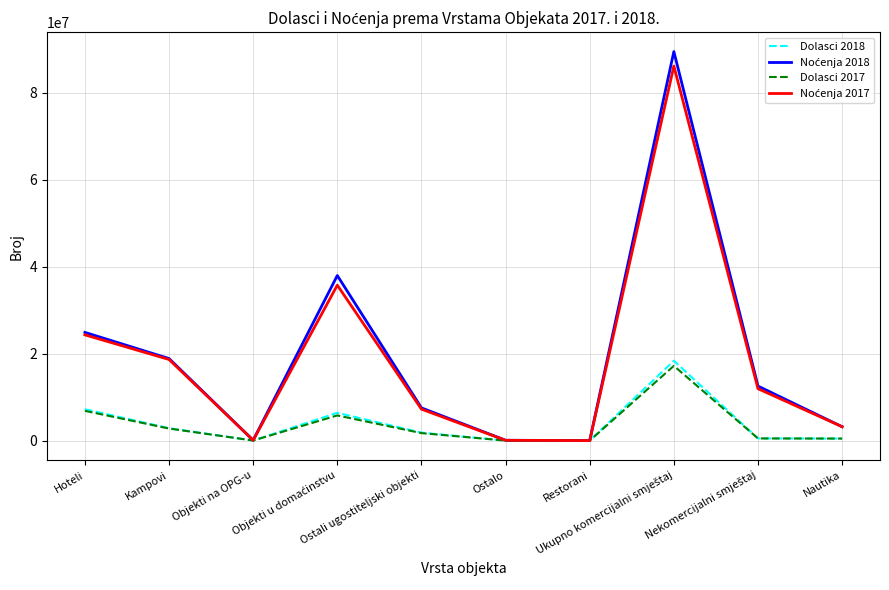

Which series has the largest range (max minus min)?

Noćenja 2018